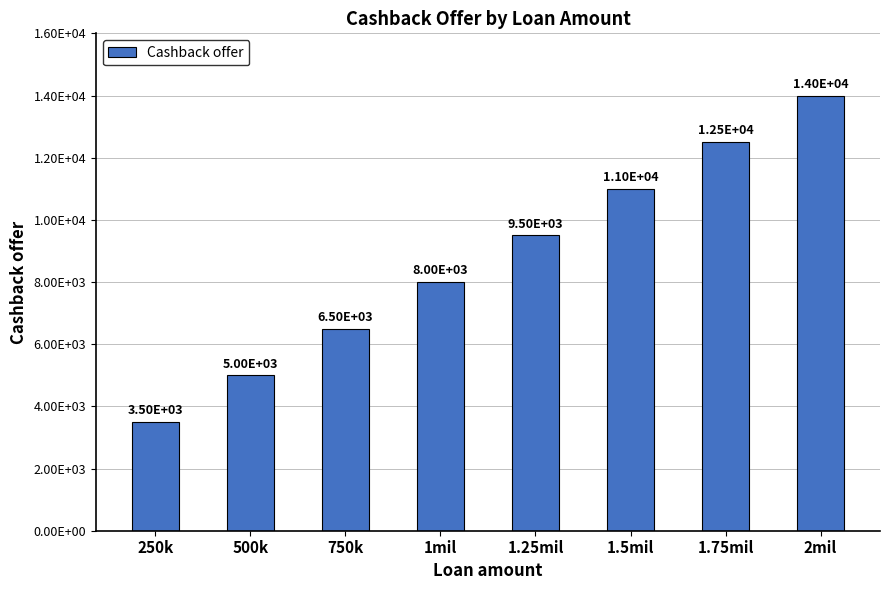

Are the bars horizontal?

No